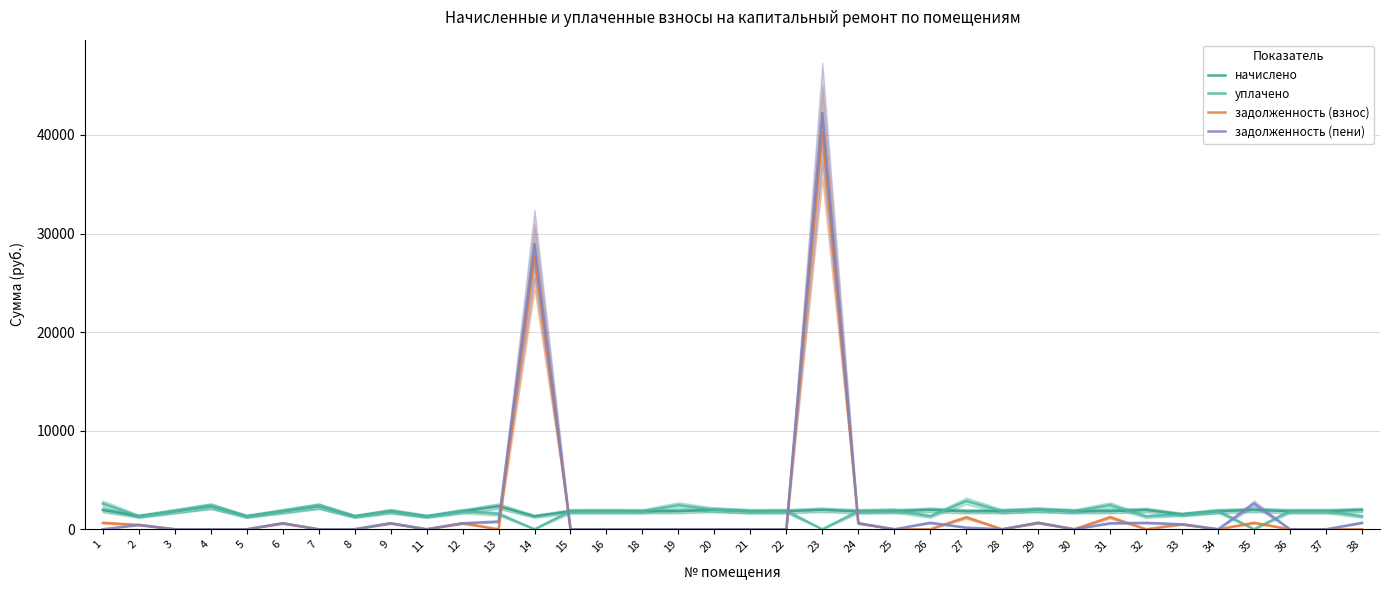

How many data points in задолженность (взнос) are above 0?

13